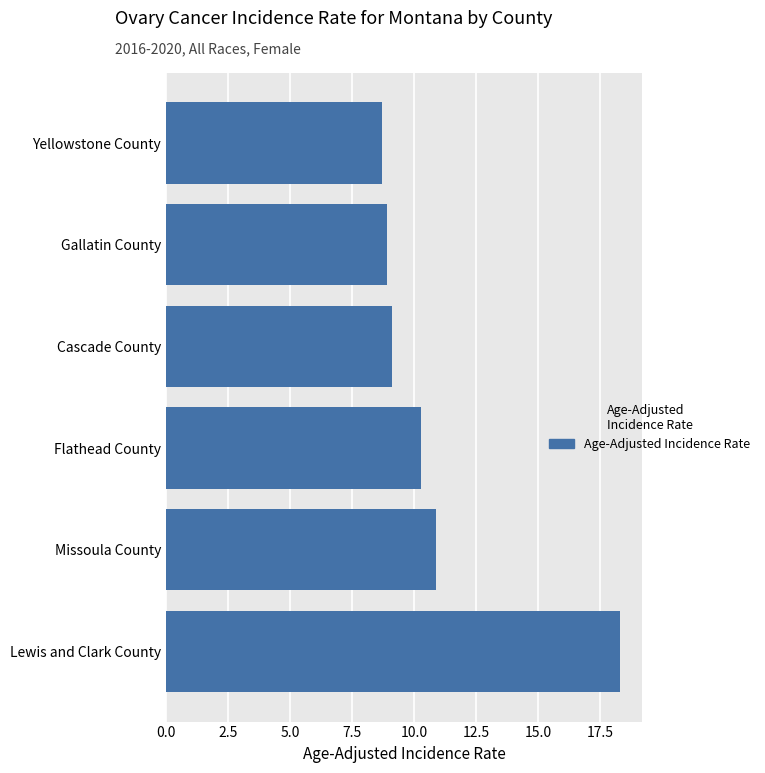

List the labels in order of value, largest first.

Lewis and Clark County, Missoula County, Flathead County, Cascade County, Gallatin County, Yellowstone County